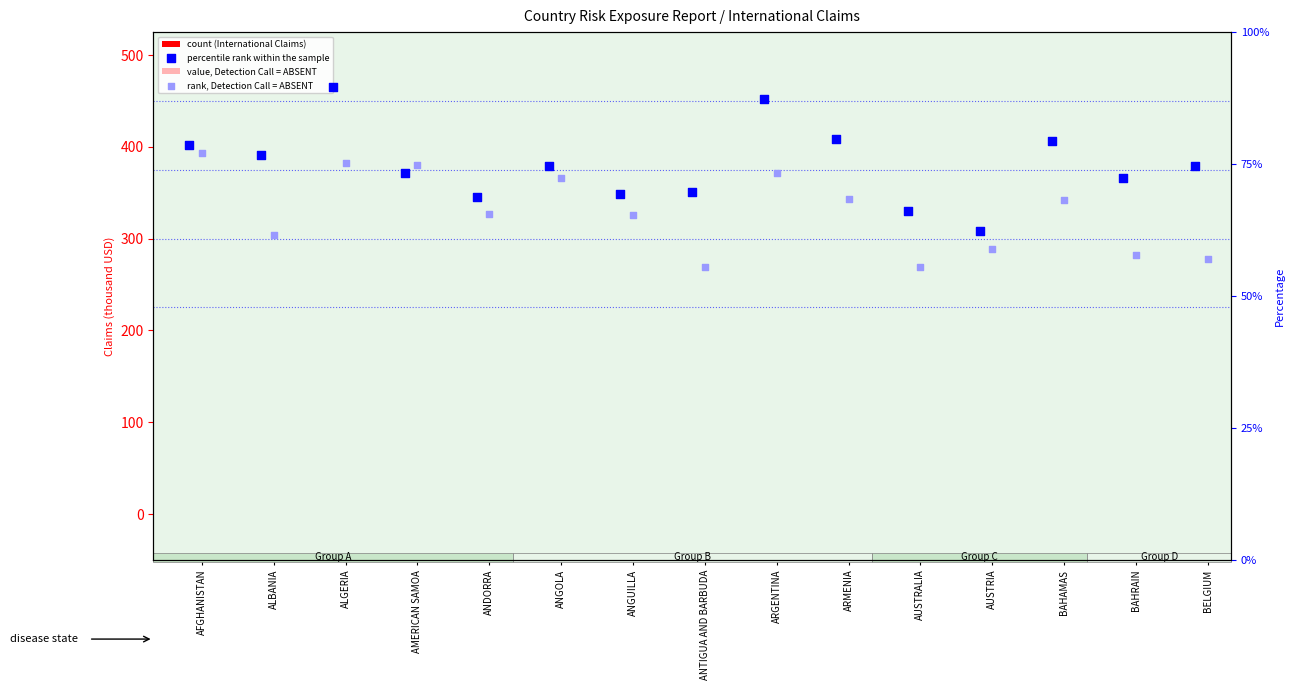

At which category is the sum across all series the highest?

ALGERIA